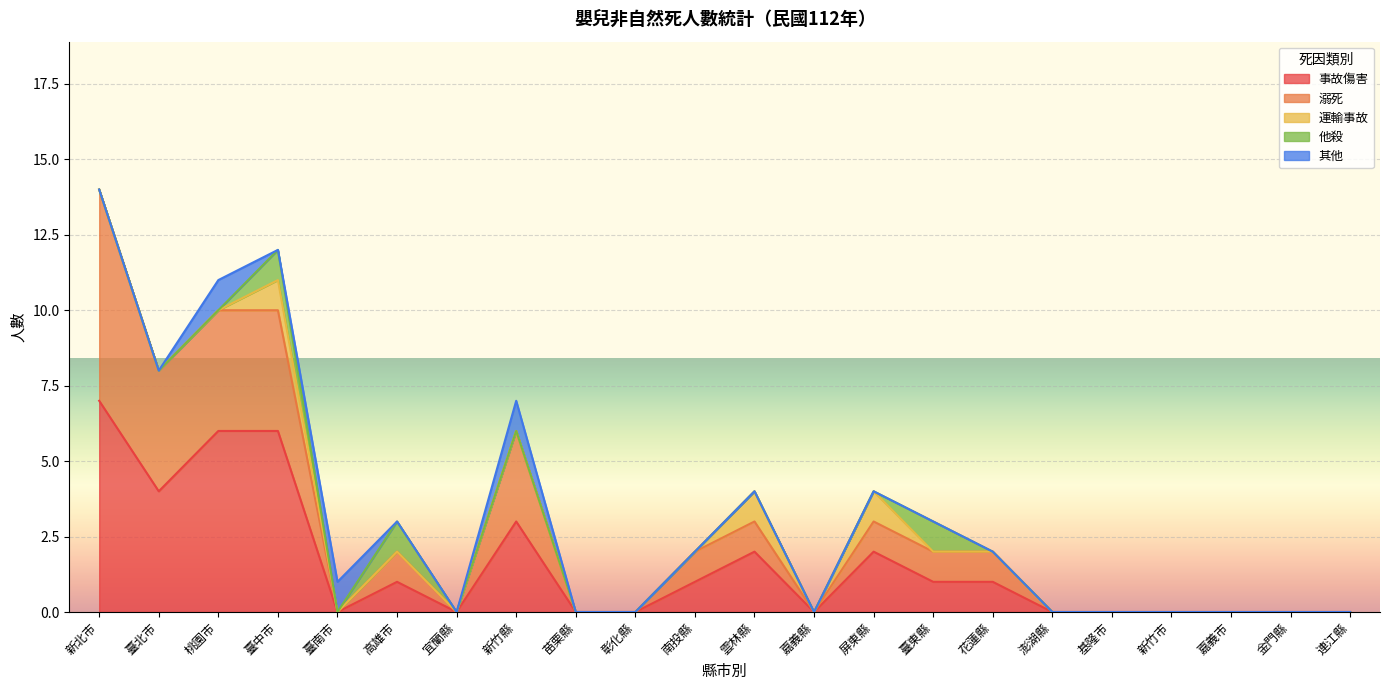

Rank the series by their maximum value, from highest to lowest.

事故傷害, 溺死, 運輸事故, 他殺, 其他